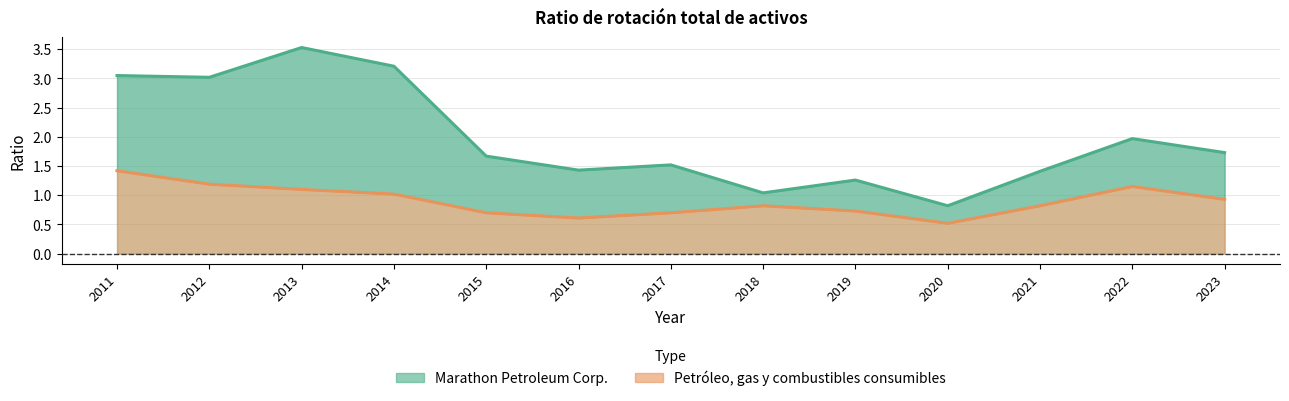

Read the Petróleo, gas y combustibles consumibles value at 2023.

0.9